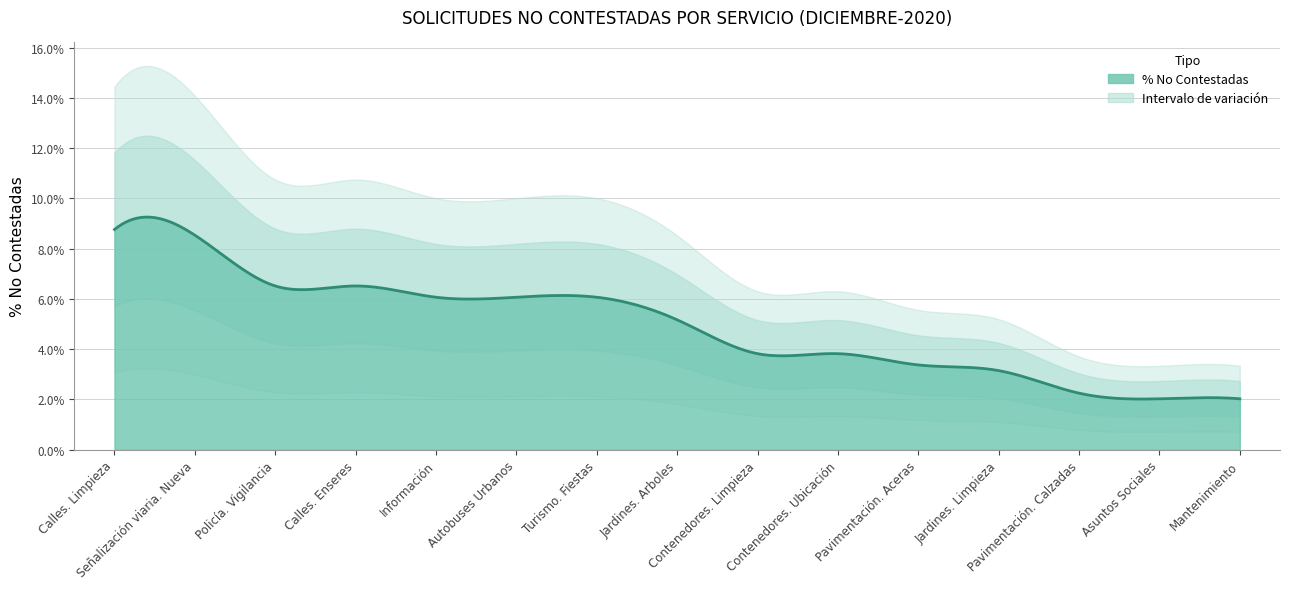

Reading right to left, what are all the values shown in this chart?

Mantenimiento=0.0	Asuntos Sociales=0.0	Pavimentación. Calzadas=0.0	Jardines. Limpieza=0.0	Pavimentación. Aceras=0.0	Contenedores. Ubicación=0.0	Contenedores. Limpieza=0.0	Jardines. Arboles=0.1	Turismo. Fiestas=0.1	Autobuses Urbanos=0.1	Información=0.1	Calles. Enseres=0.1	Policía. Vigilancia=0.1	Señalización viaria. Nueva=0.1	Calles. Limpieza=0.1